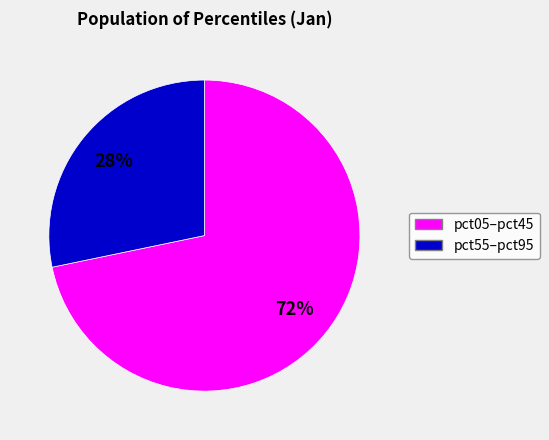

To the nearest percent, what is the average slice percentage?

50%